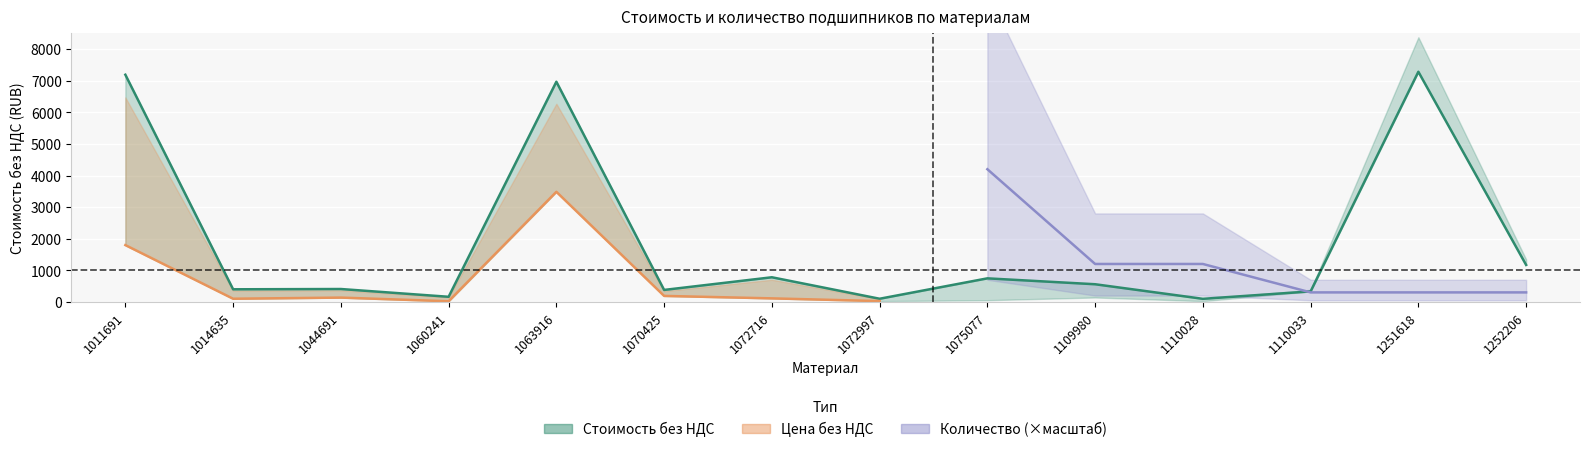

True or false: Цена без НДС and Стоимость без НДС intersect in this chart.

False